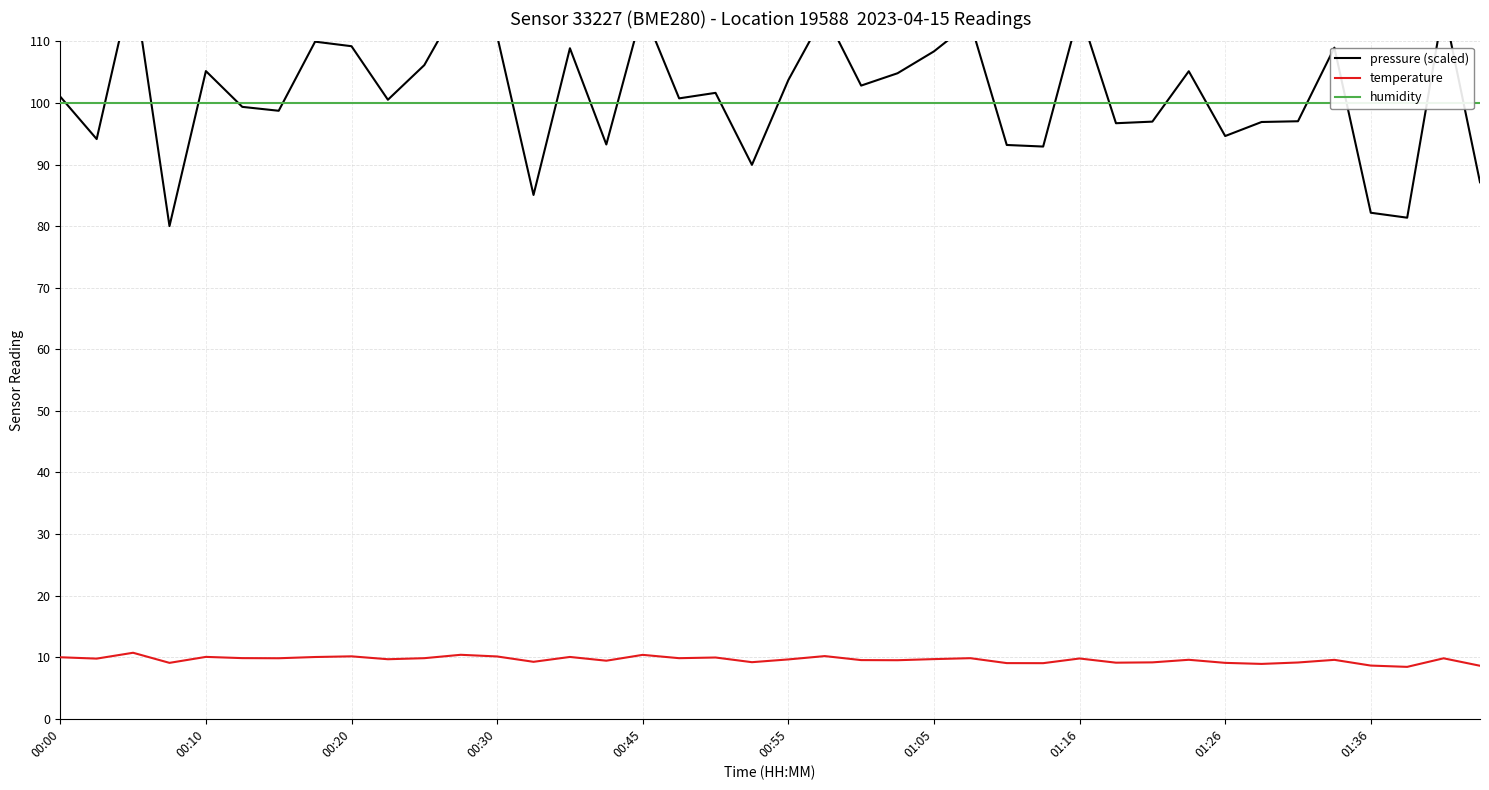

How many categories are shown in the chart?

40